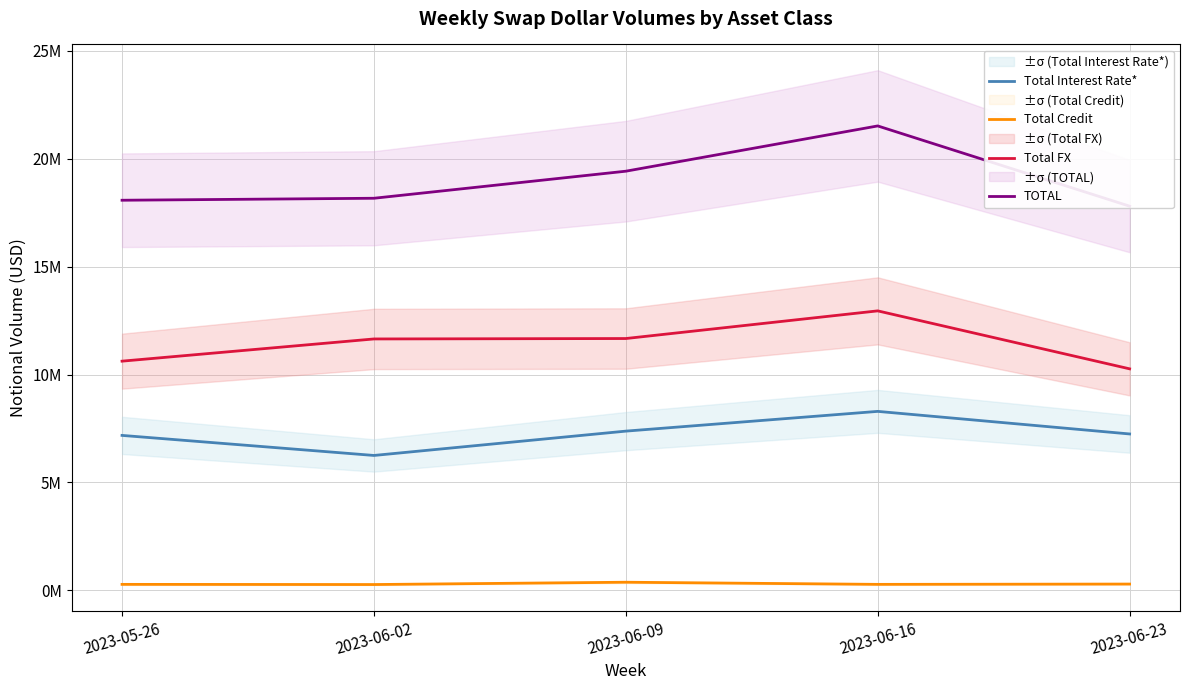

Is the value of Total Interest Rate* at 2023-06-02 greater than the value of Total Credit at 2023-06-16?

Yes